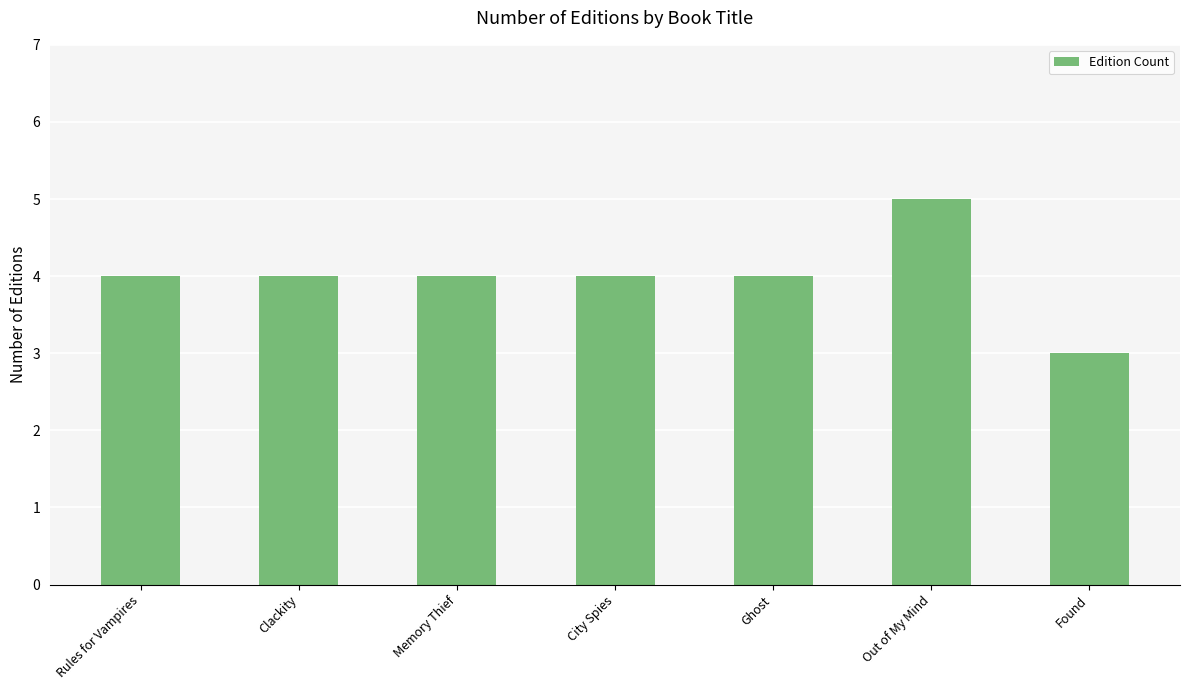

What position from the right is Found?

1